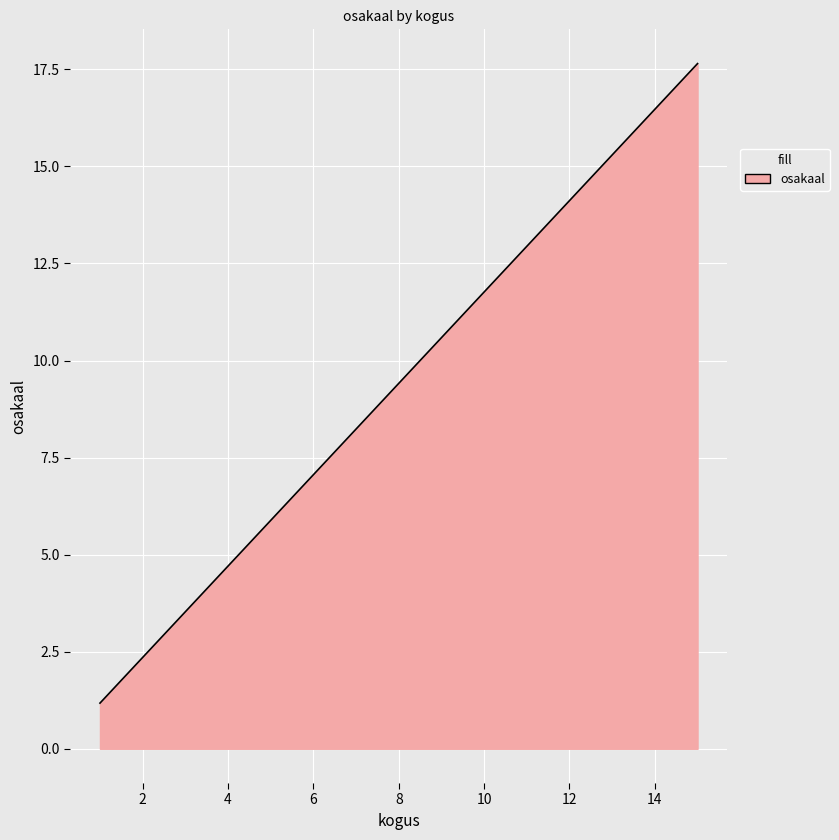

What is the maximum value shown in the chart?

17.6